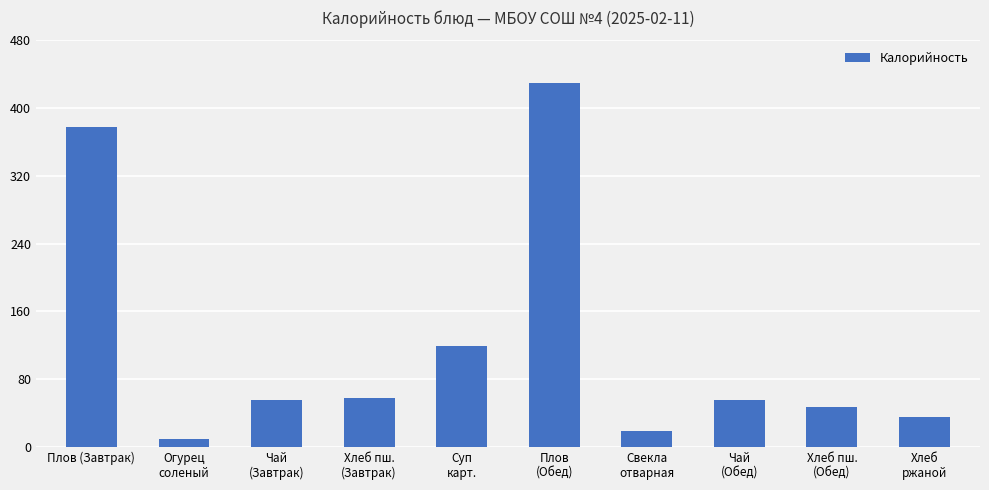

What is the difference between the maximum and second lowest values?

411.2